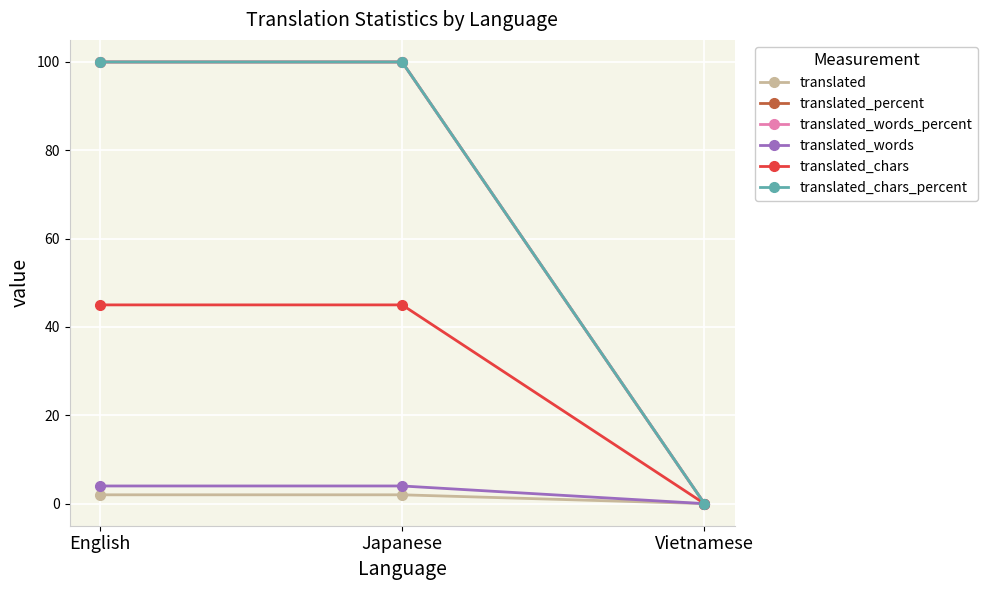

Which label corresponds to the largest value in the chart?

English